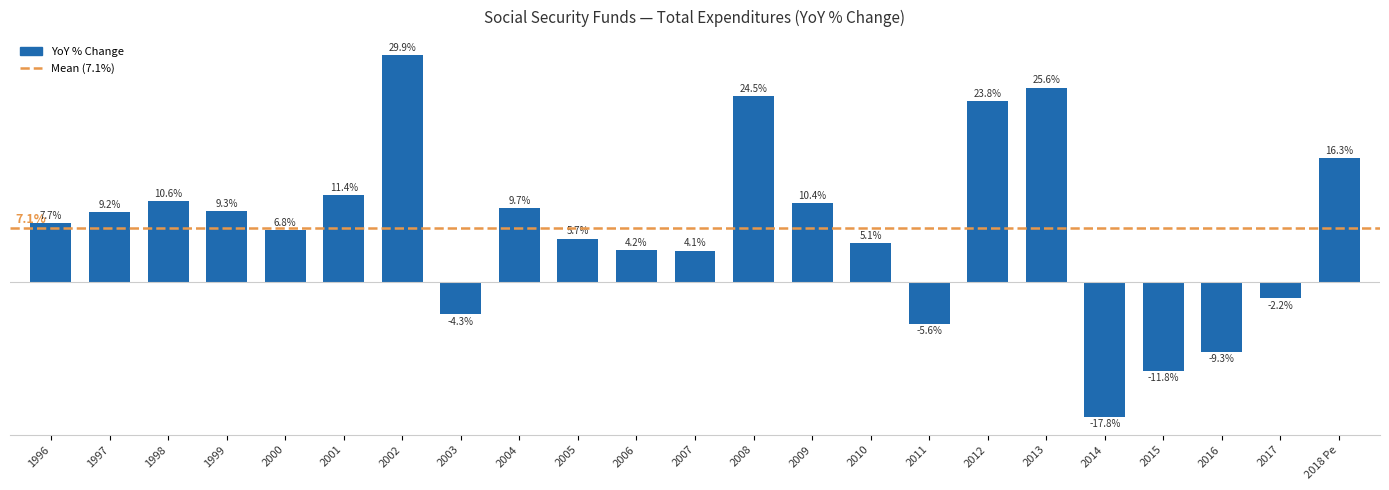

Which has a higher value, 2018 Pe or 2003?

2018 Pe